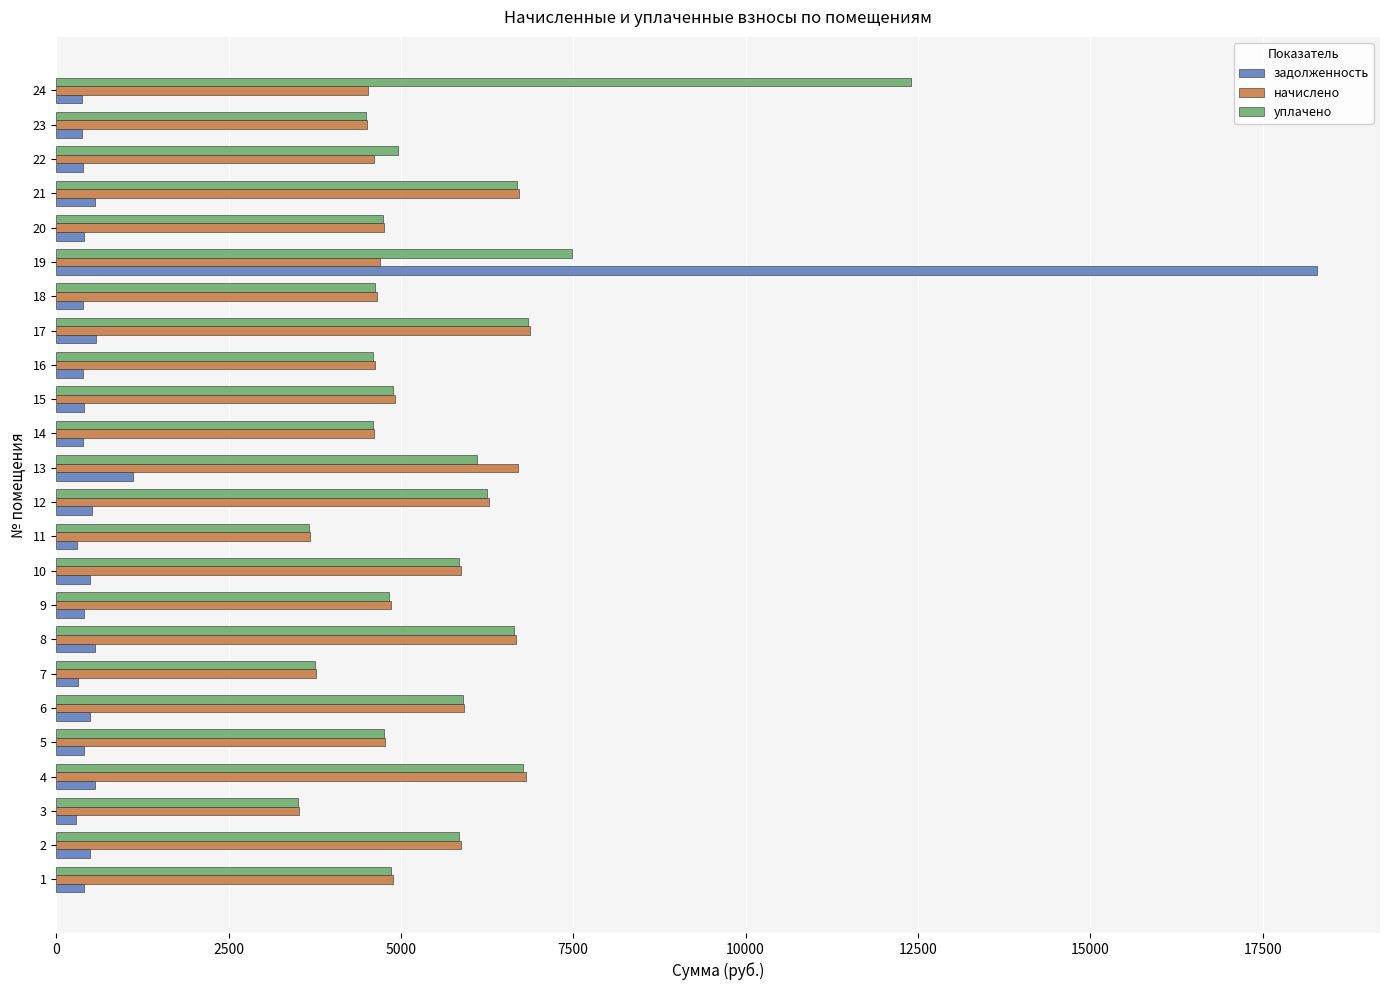

What is the difference between the second highest and minimum values in the уплачено series?

3983.8